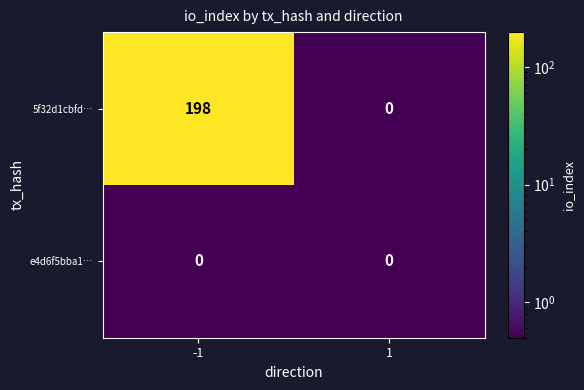

Which series has the largest total across all categories?

5f32d1cbfd…